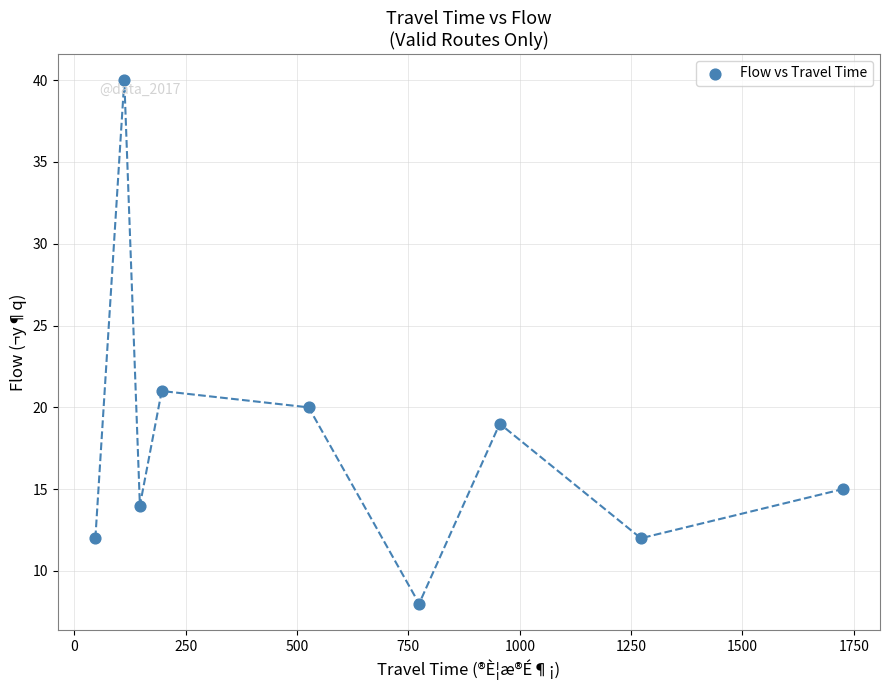

What Y value in the scatter plot is closest to 24?

21